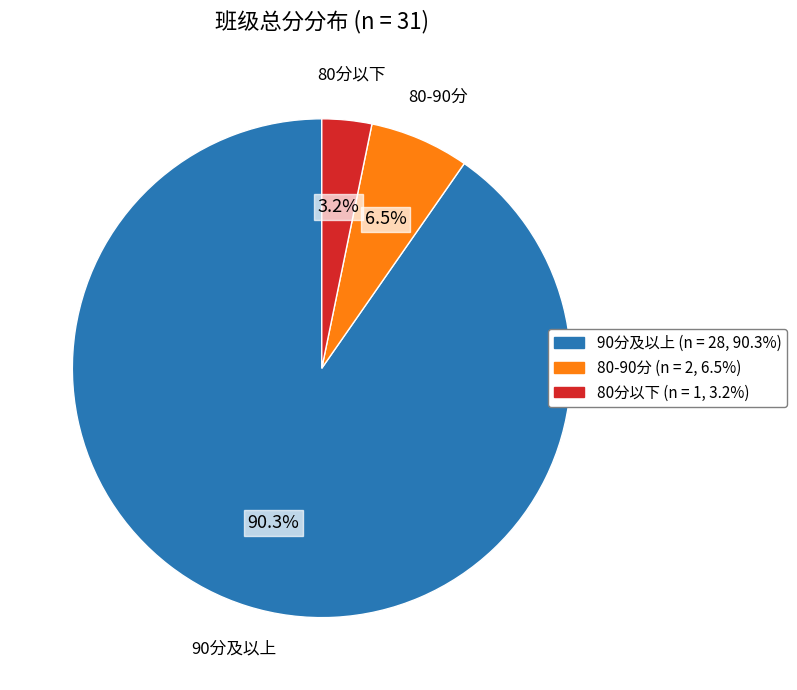

What is the smallest slice in the pie chart?

80分以下